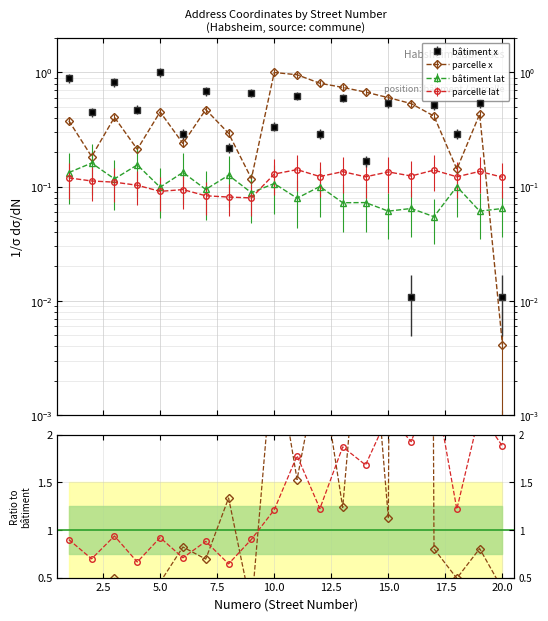

What is the value of the parcelle point at the 8th from the left?

0.3